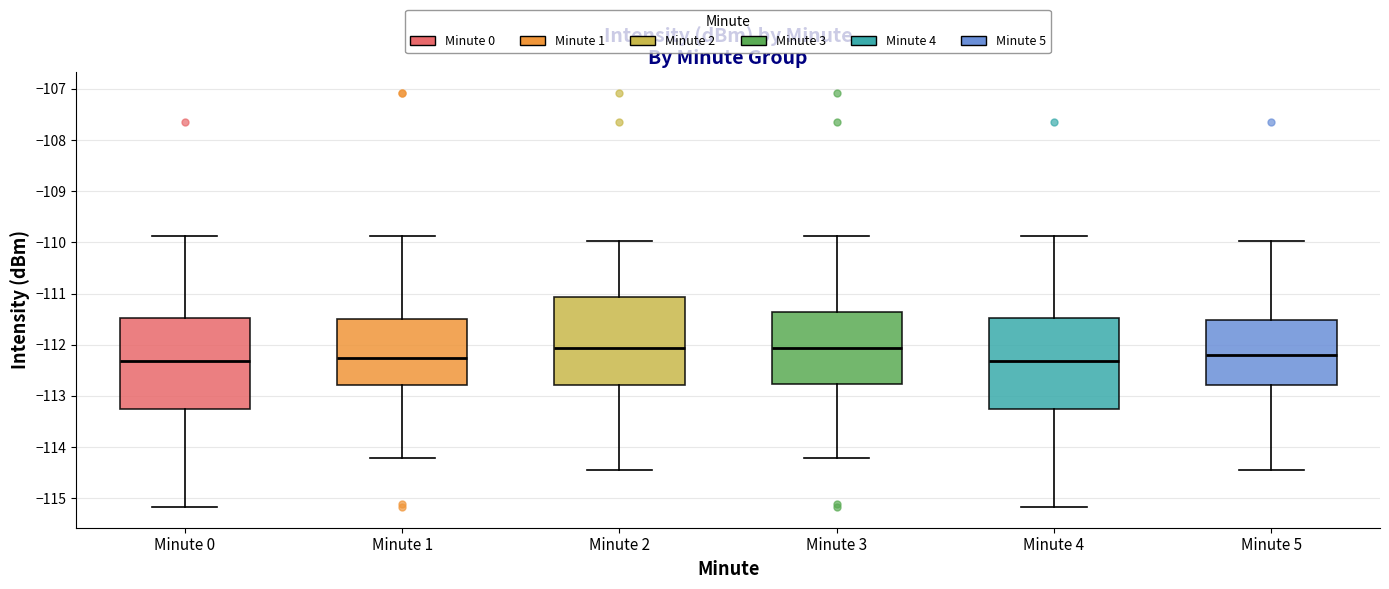

Reading left to right, transcribe this box plot: for each box, give where its median line is, the range the box spans, and where its two whiskers end, as read against the y-axis. The values are not printed on the chart, so give them approximately, as read against the axis.

Minute 0: median -112.3, box -113.2 to -111.5, whiskers -115.2 to -109.9
Minute 1: median -112.3, box -112.8 to -111.5, whiskers -114.2 to -109.9
Minute 2: median -112.1, box -112.8 to -111.1, whiskers -114.4 to -110.0
Minute 3: median -112.1, box -112.8 to -111.4, whiskers -114.2 to -109.9
Minute 4: median -112.3, box -113.2 to -111.5, whiskers -115.2 to -109.9
Minute 5: median -112.2, box -112.8 to -111.5, whiskers -114.4 to -110.0